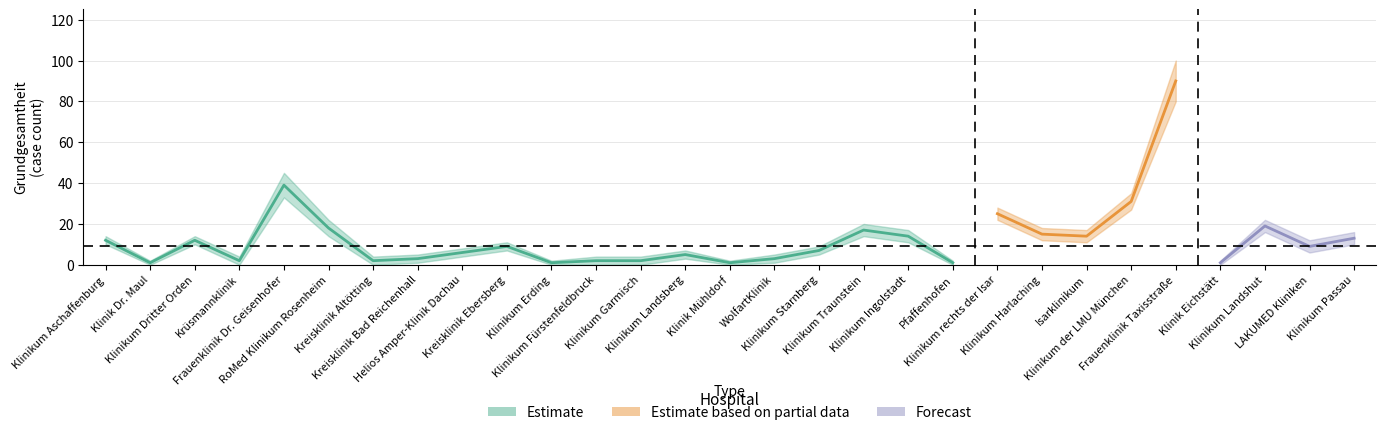

At Klinikum Passau, list the series in order from smallest to largest.

Zaehler_lower, Grundgesamtheit, Zaehler_upper